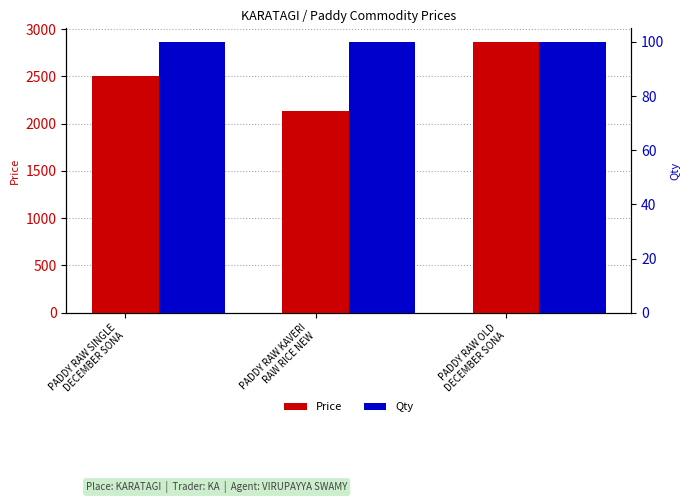

At PADDY RAW SINGLE
DECEMBER SONA, list the series in order from smallest to largest.

Qty, Price